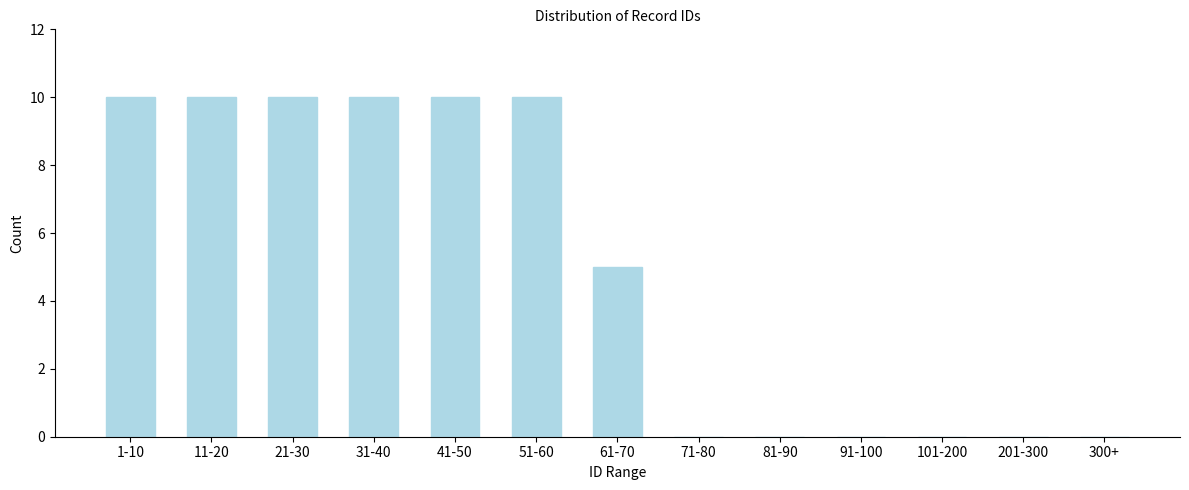

Reading left to right, transcribe all the data shown in this chart.

1-10=10	11-20=10	21-30=10	31-40=10	41-50=10	51-60=10	61-70=5	71-80=0	81-90=0	91-100=0	101-200=0	201-300=0	300+=0